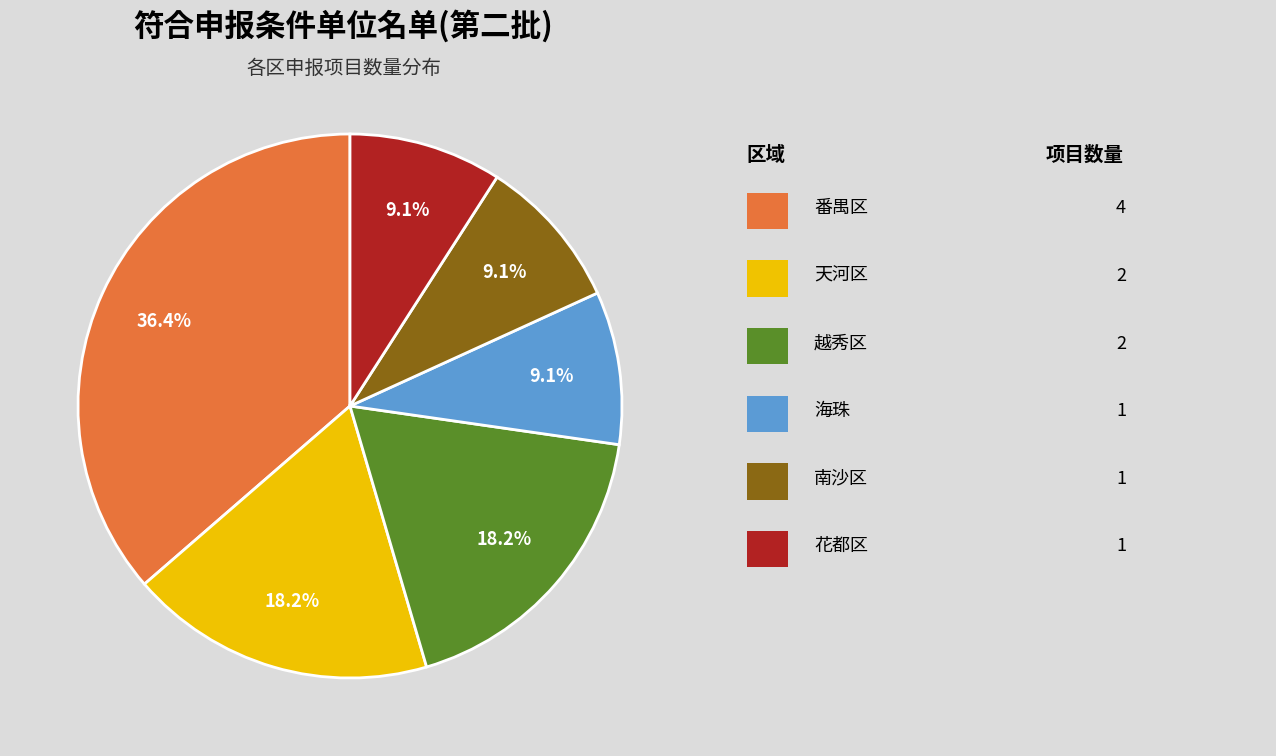

How many slices are in this pie chart?

6